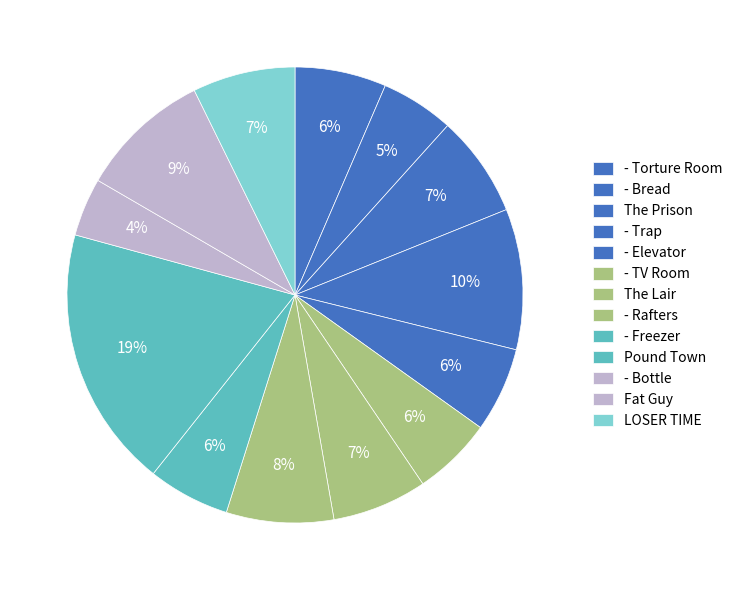

To the nearest percent, what percentage of the pie is Fat Guy?

9%